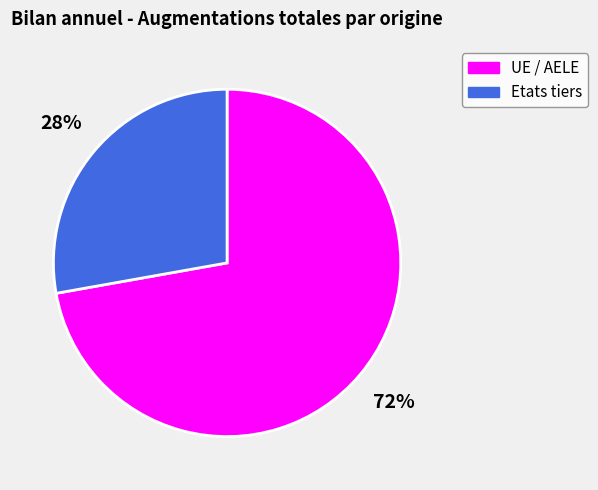

Which slice is the smallest?

Etats tiers